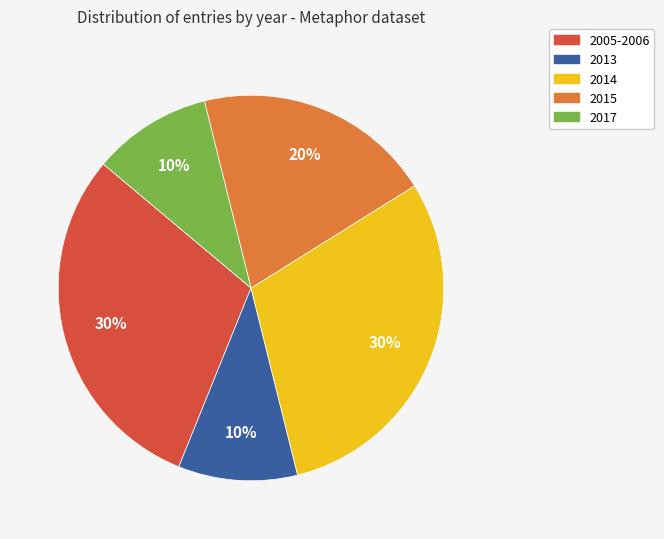

Is it true that 2005-2006 is 30% of the pie?

True